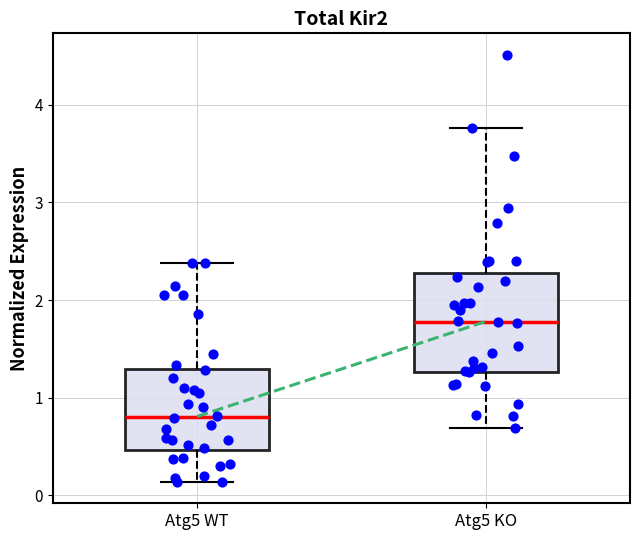

Which box has the lowest median line?

Atg5 WT